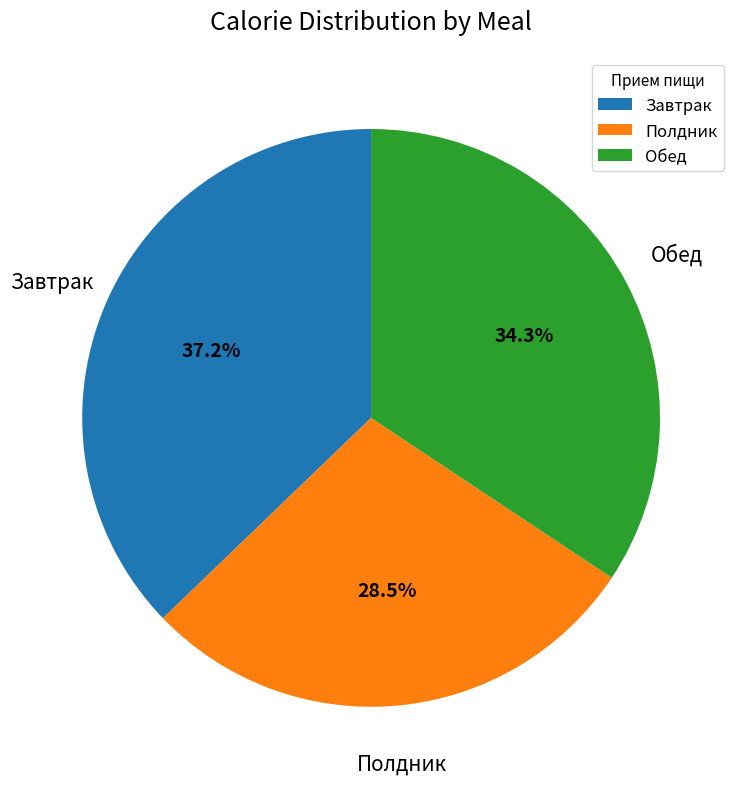

To the nearest percent, what is the average slice percentage?

33%